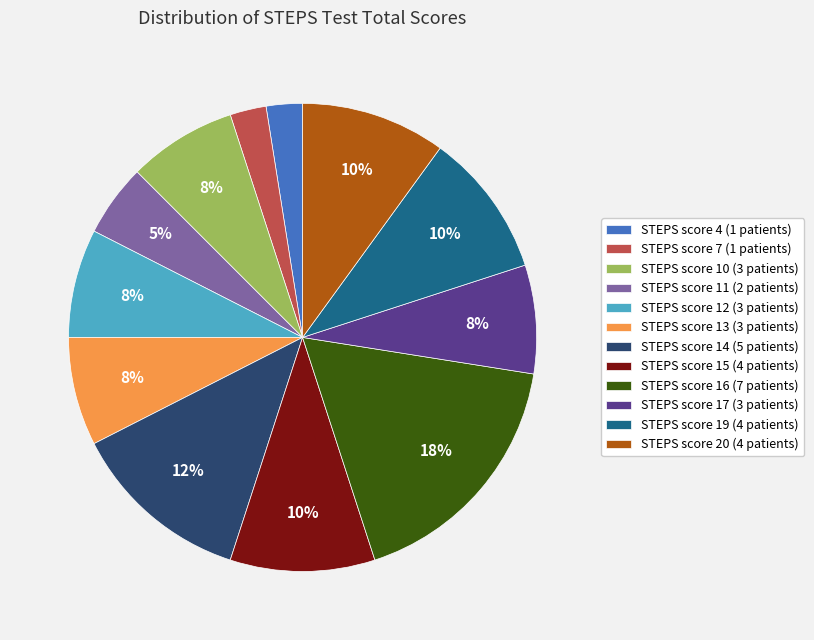

To the nearest percent, what percentage of the pie is STEPS score 20?

10%